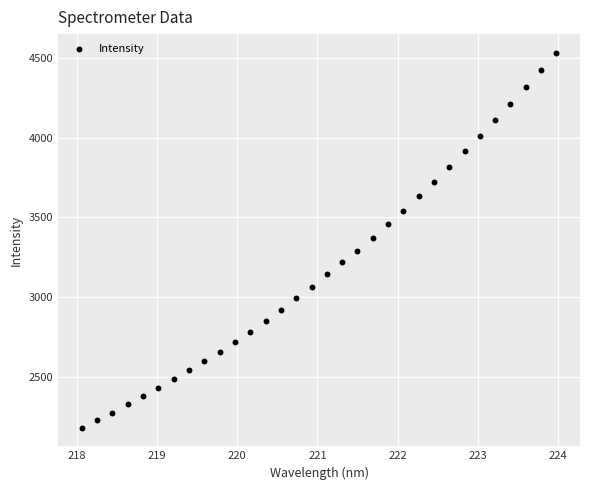

What is the range of Y values (max minus min)?

2347.8